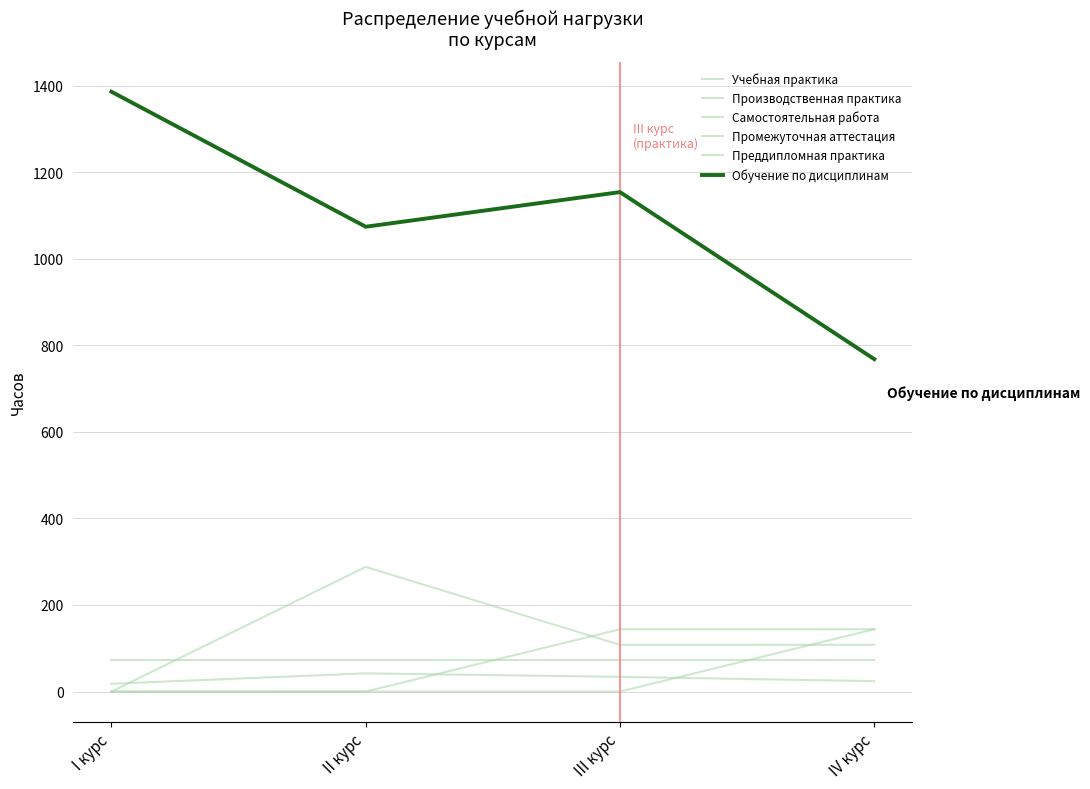

What is the average value of the Самостоятельная работа series?

30